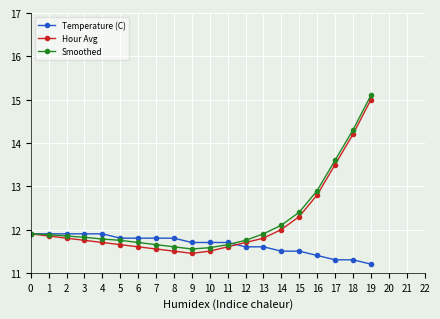

Rank the series at 12 from highest to lowest value.

Smoothed, Hour Avg, Temperature (C)